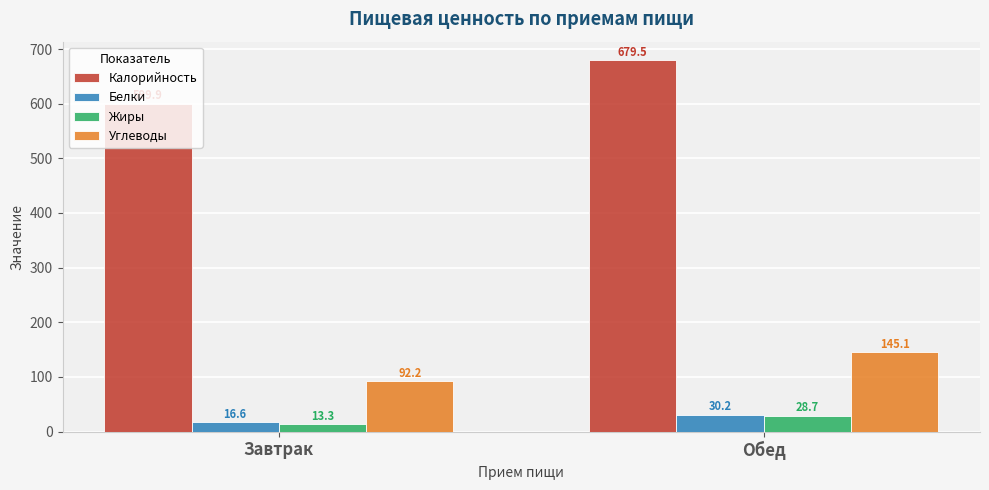

How many data points in Калорийность are above 679?

1